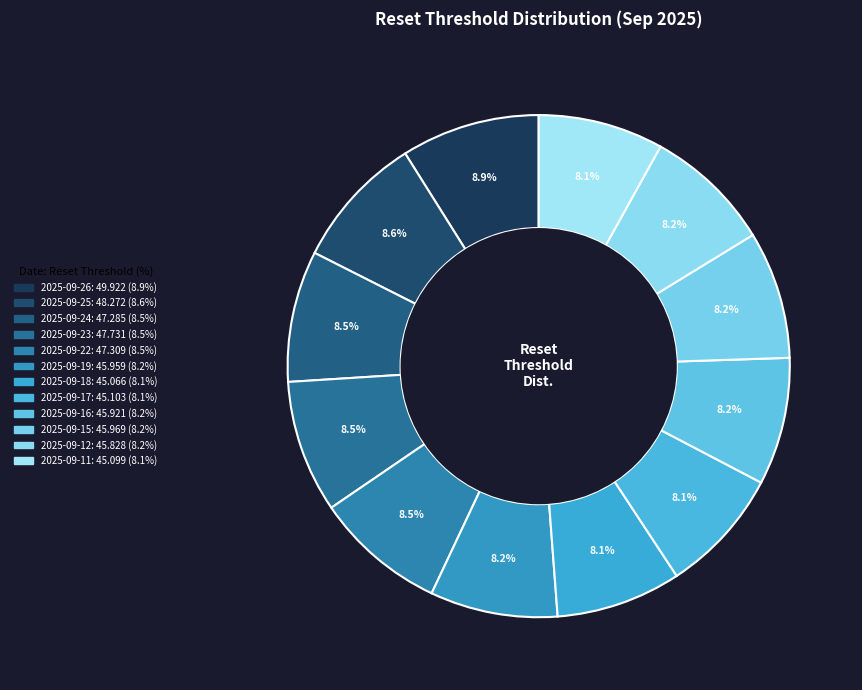

How many slices are in this pie chart?

12